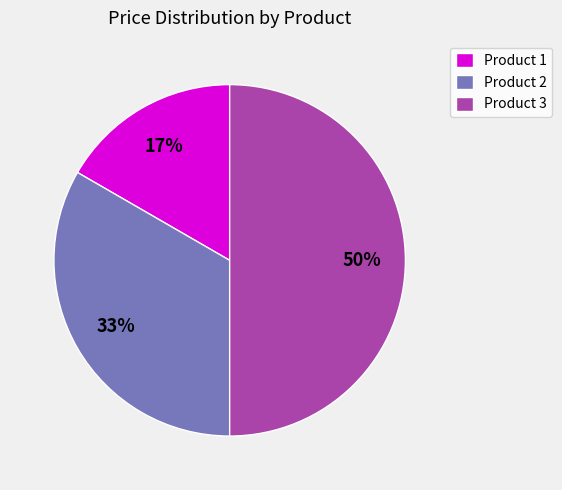

Count the number of slices in the pie.

3